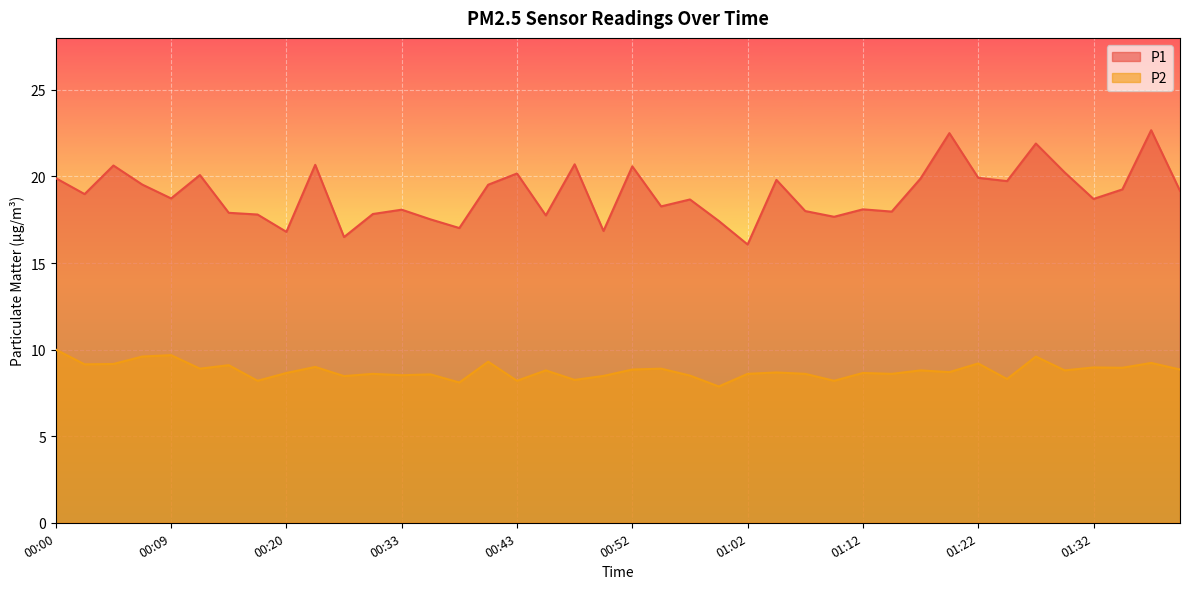

Rank the series by their average value, from highest to lowest.

P1, P2